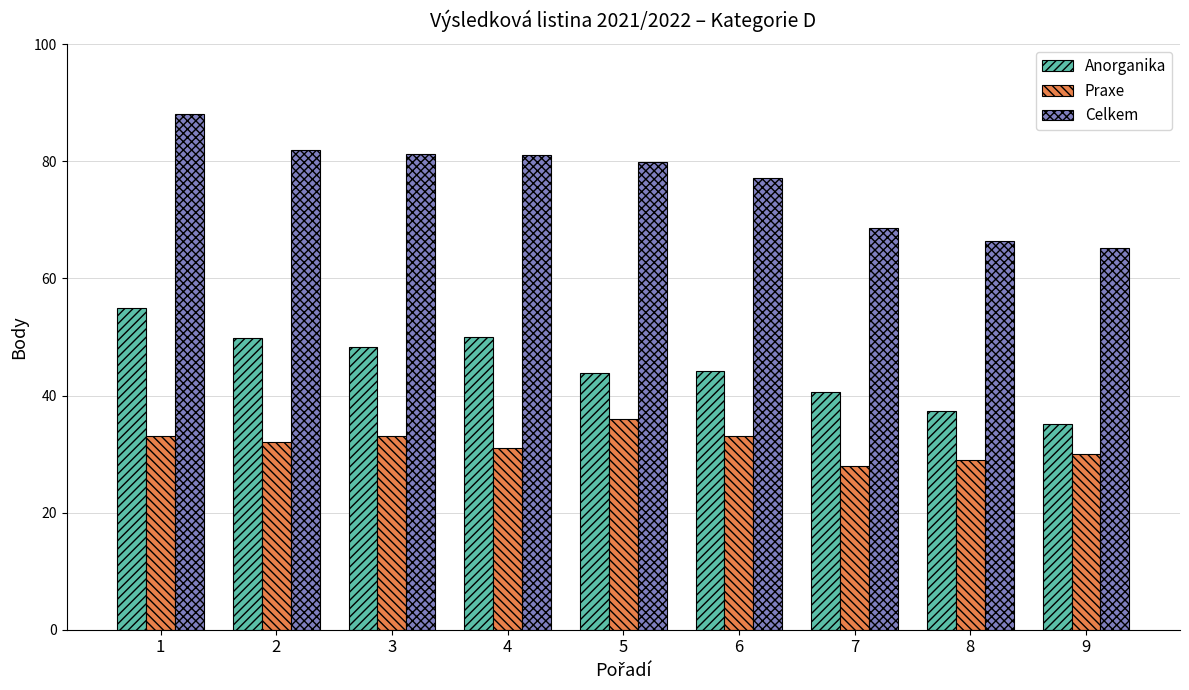

What is the spread (max minus min) of values at 1?

55.0